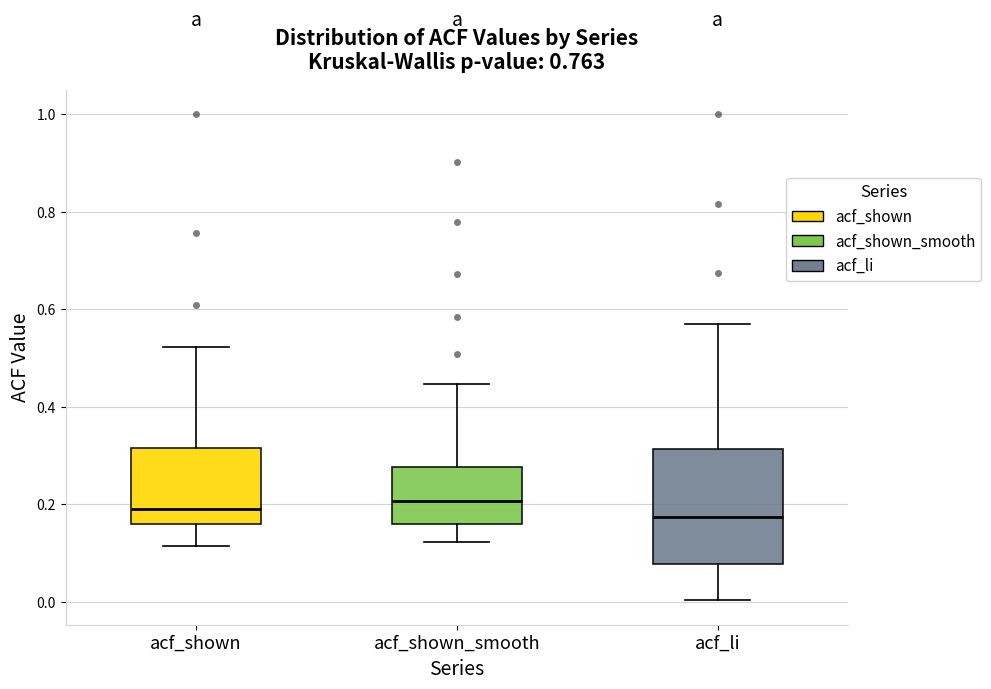

Comparing the boxes themselves (not the whiskers), which one is the tallest?

acf_li